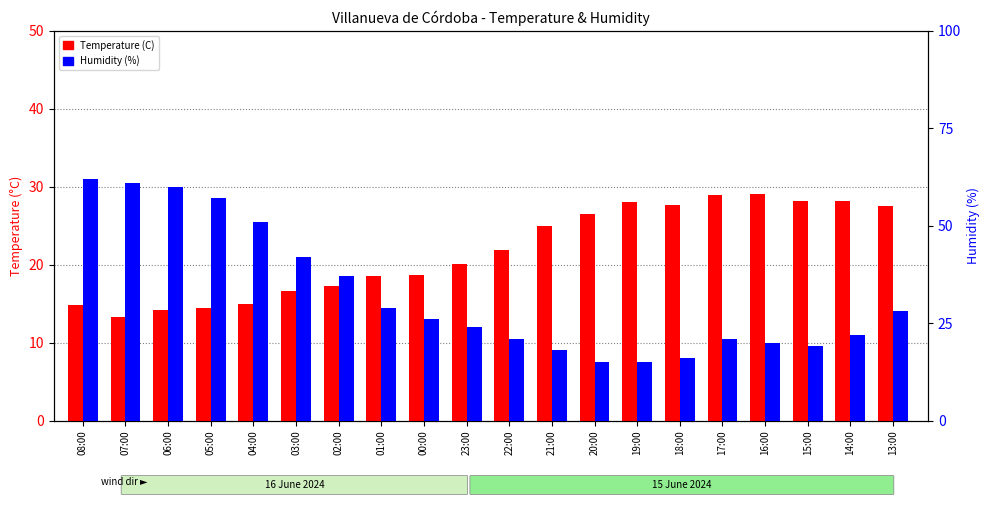

Which series has the widest spread of values?

Humidity (%)